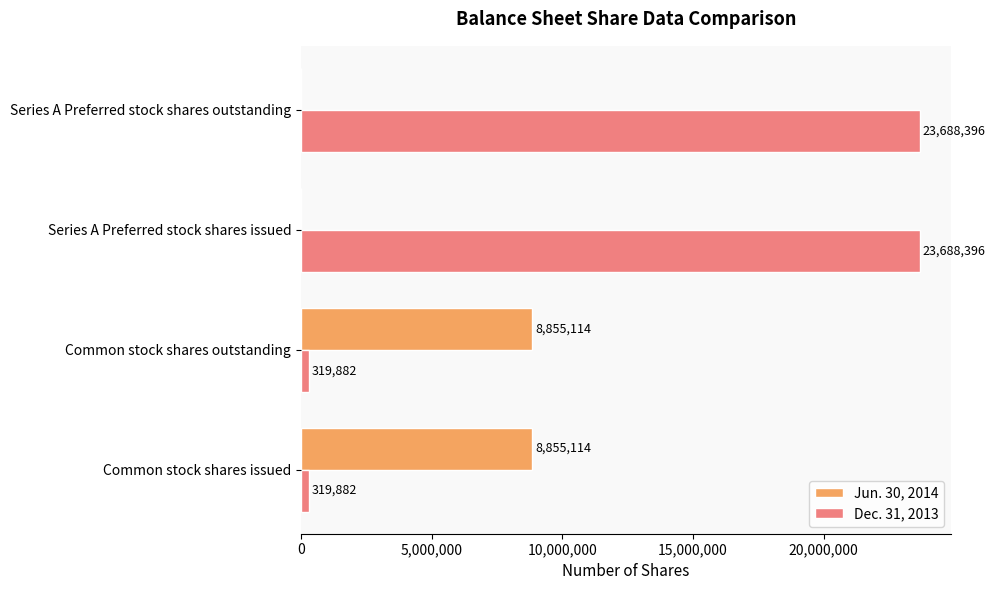

How many Jun. 30, 2014 values are between 0 and 8855114?

4